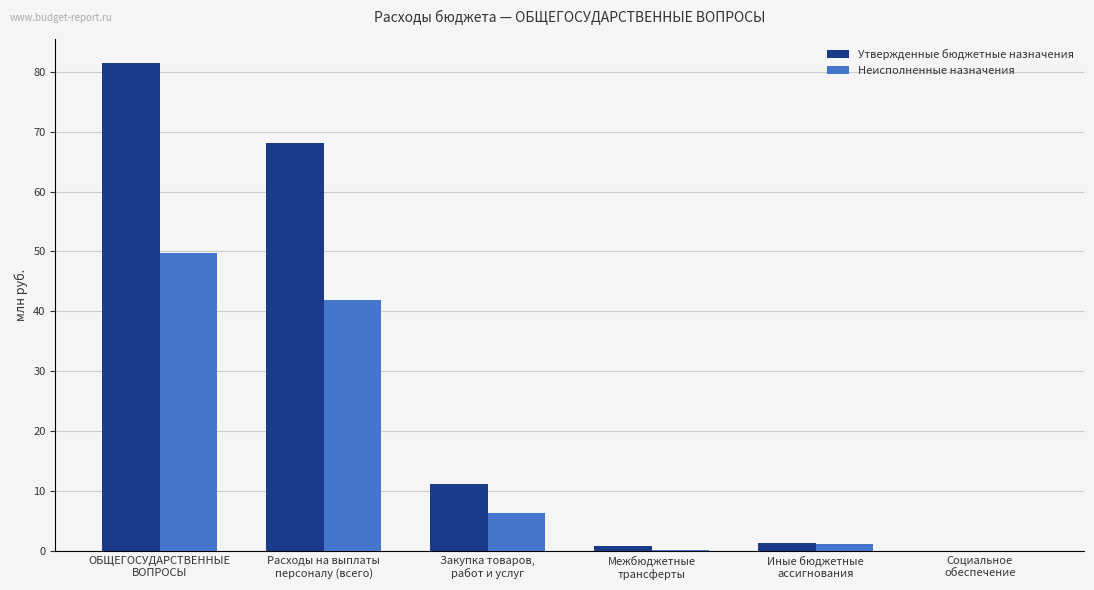

What is the spread (max minus min) of values at Иные бюджетные
ассигнования?

0.1